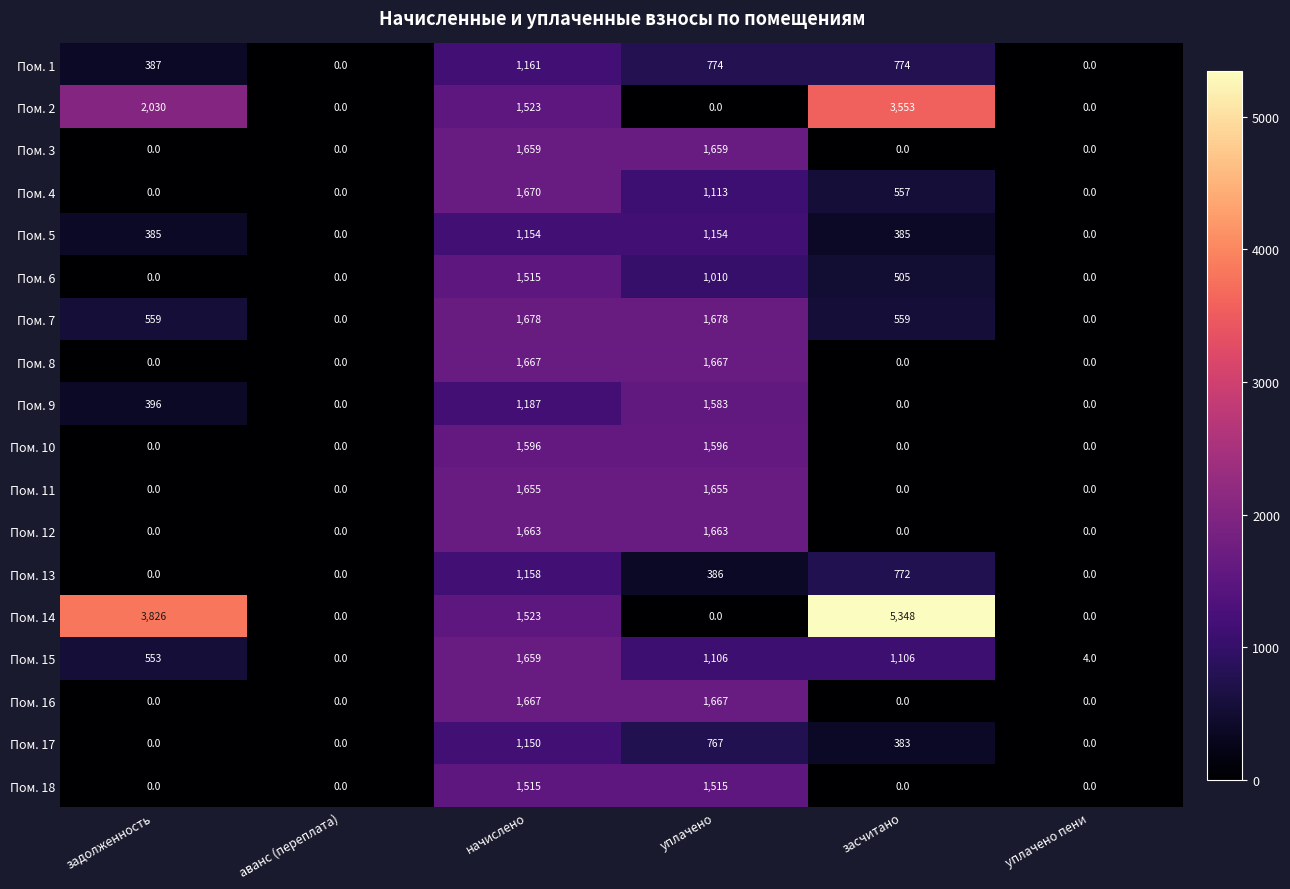

Count the number of categories in the chart.

6